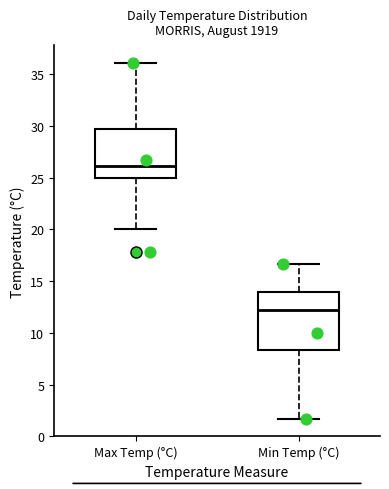

Reading left to right, transcribe this box plot: for each box, give where its median line is, the range the box spans, and where its two whiskers end, as read against the y-axis. The values are not printed on the chart, so give them approximately, as read against the axis.

Max Temp (°C): median 26.0, box 25.0 to 29.5, whiskers 20.0 to 36.0
Min Temp (°C): median 12.0, box 8.5 to 14.0, whiskers 1.5 to 16.5